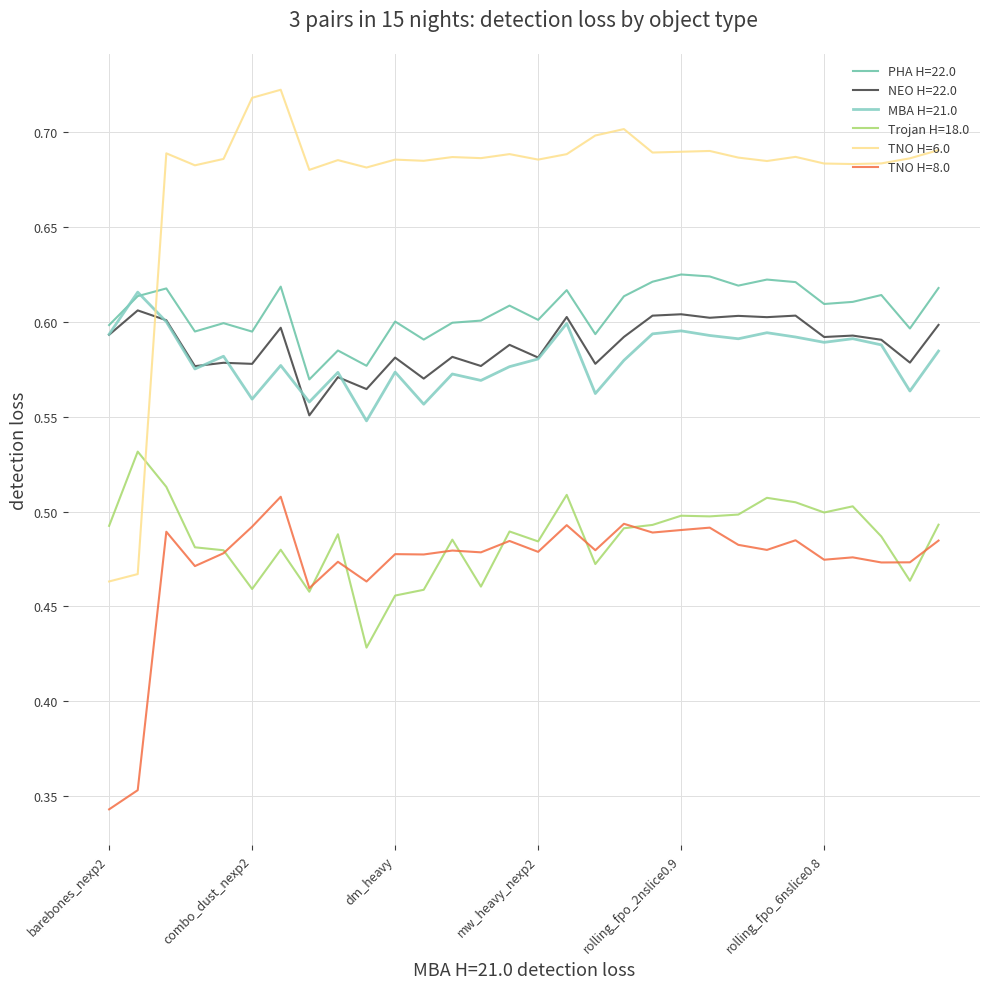

How many lines are shown in the chart?

6